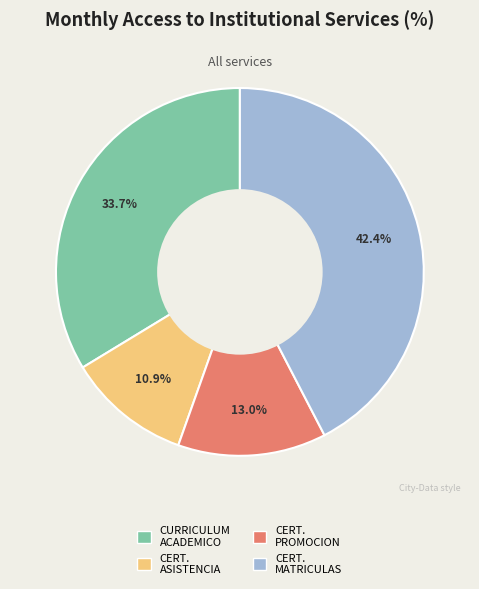

Does any single category account for the majority?

No